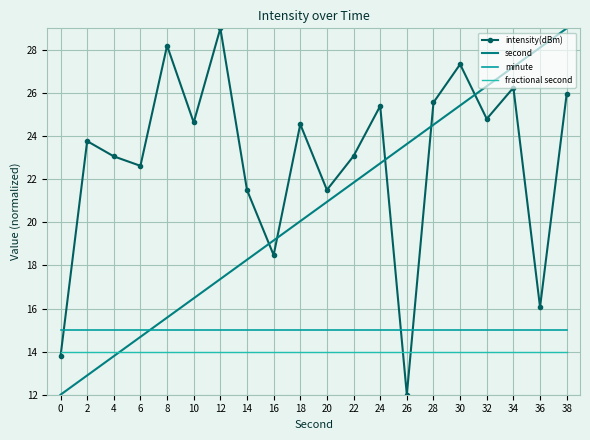

What is the spread (max minus min) of values at 28?

11.6